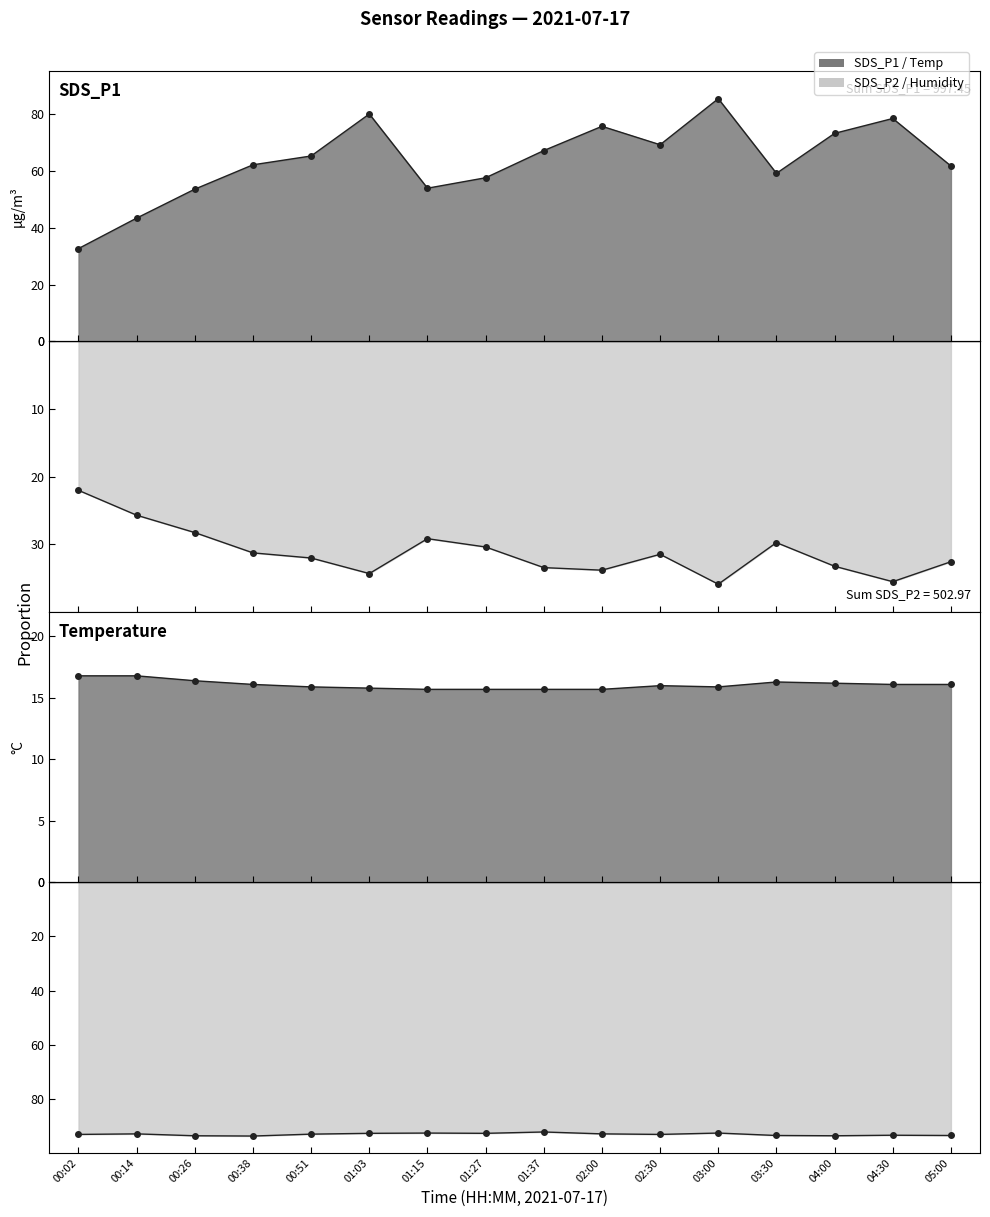

What is the sum of all Temp values?

257.2